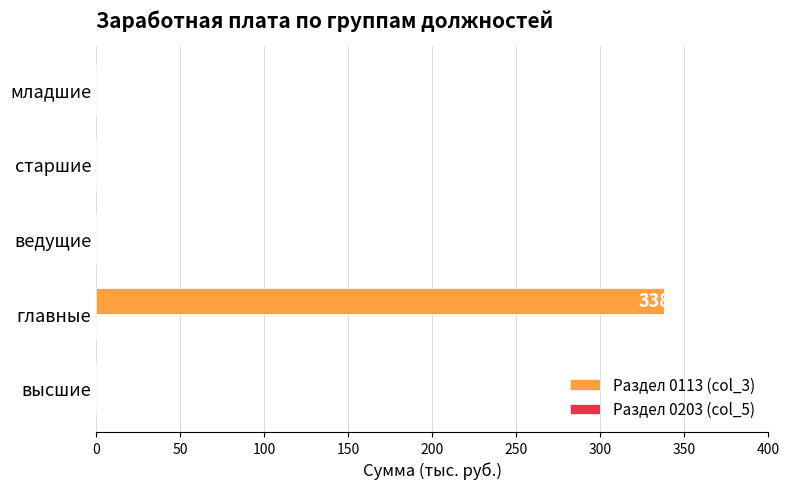

Which label corresponds to the largest value in the chart?

главные